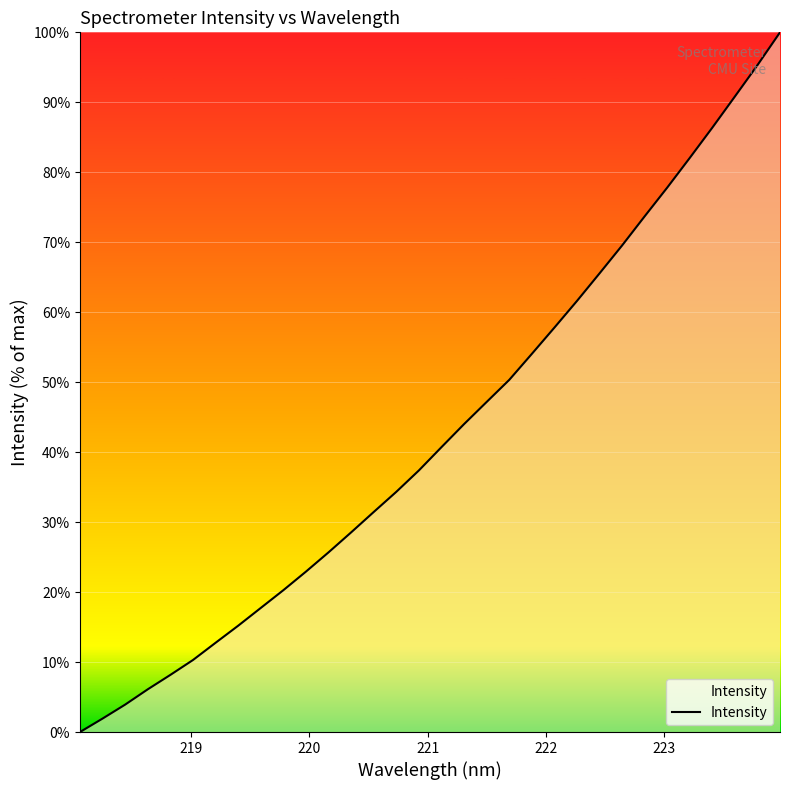

What is the sum of all values?

1373.6